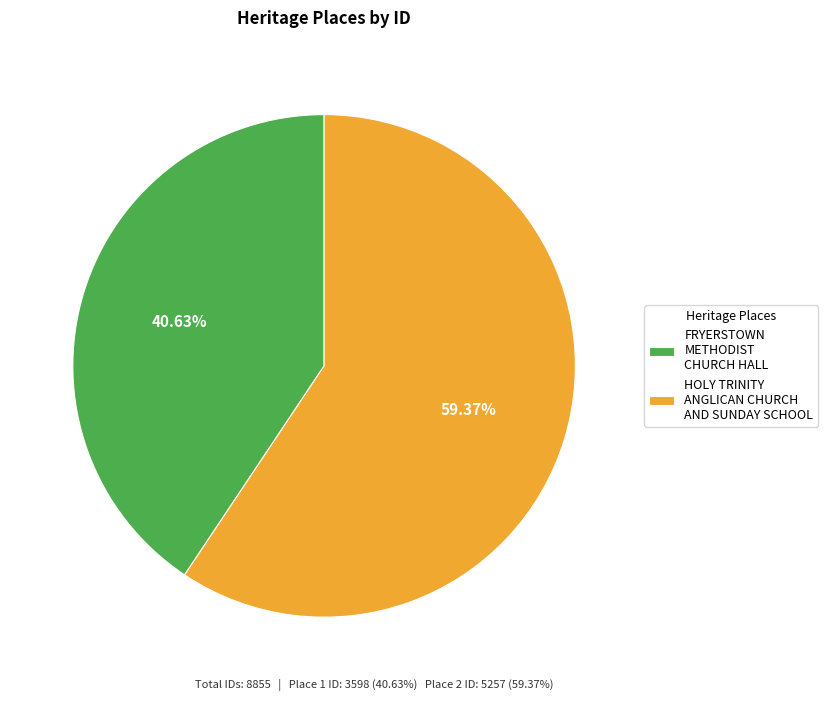

What is the largest slice in the pie chart?

HOLY TRINITY ANGLICAN CHURCH AND SUNDAY SCHOOL